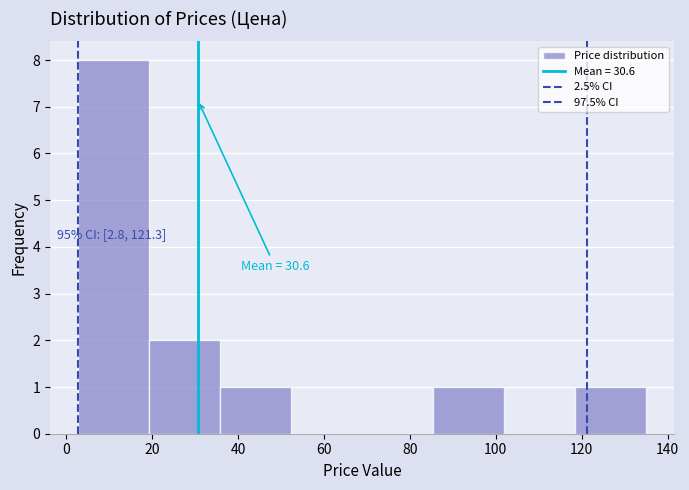

Over which range of the x-axis is the bar tallest?

2 to 20